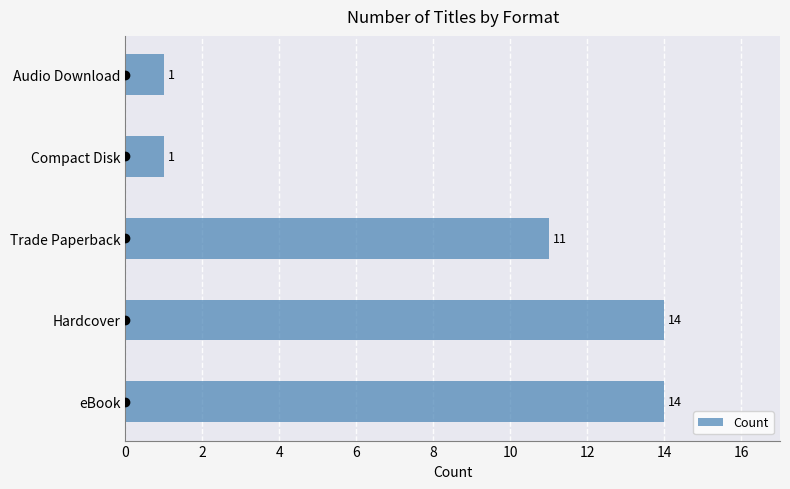

The value at eBook is 21. True or false?

False